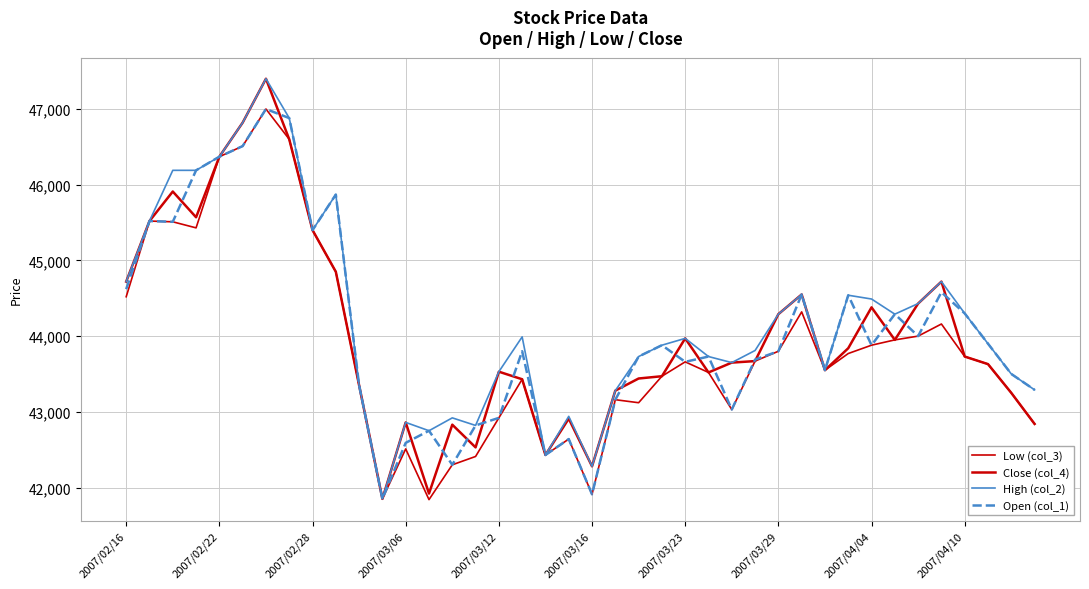

What is the value of the Low (col_3) point at the 21st from the left?

41910